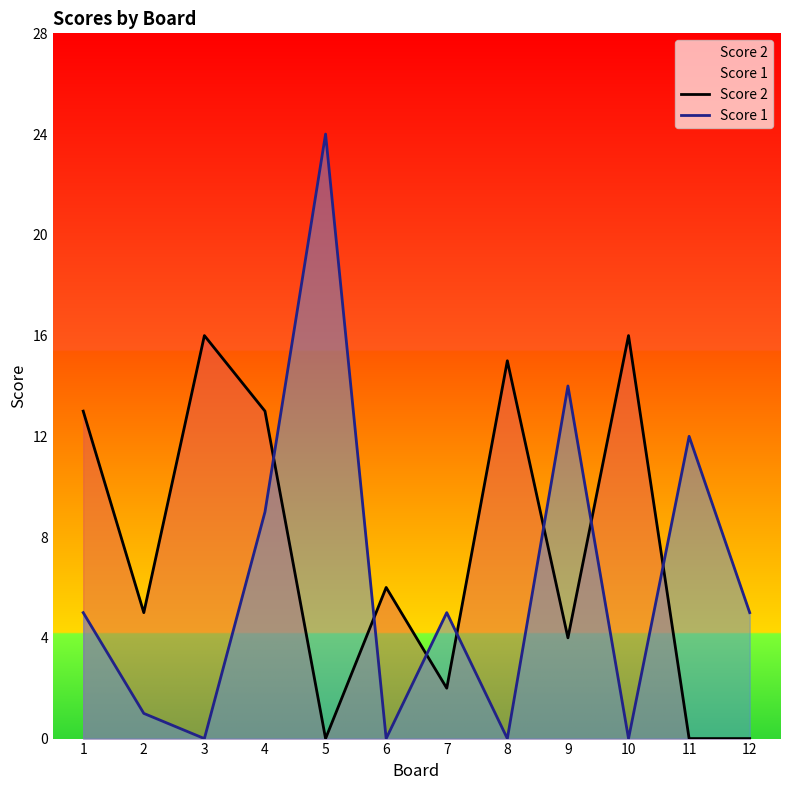

What is the average value of the Score 1 series?

6